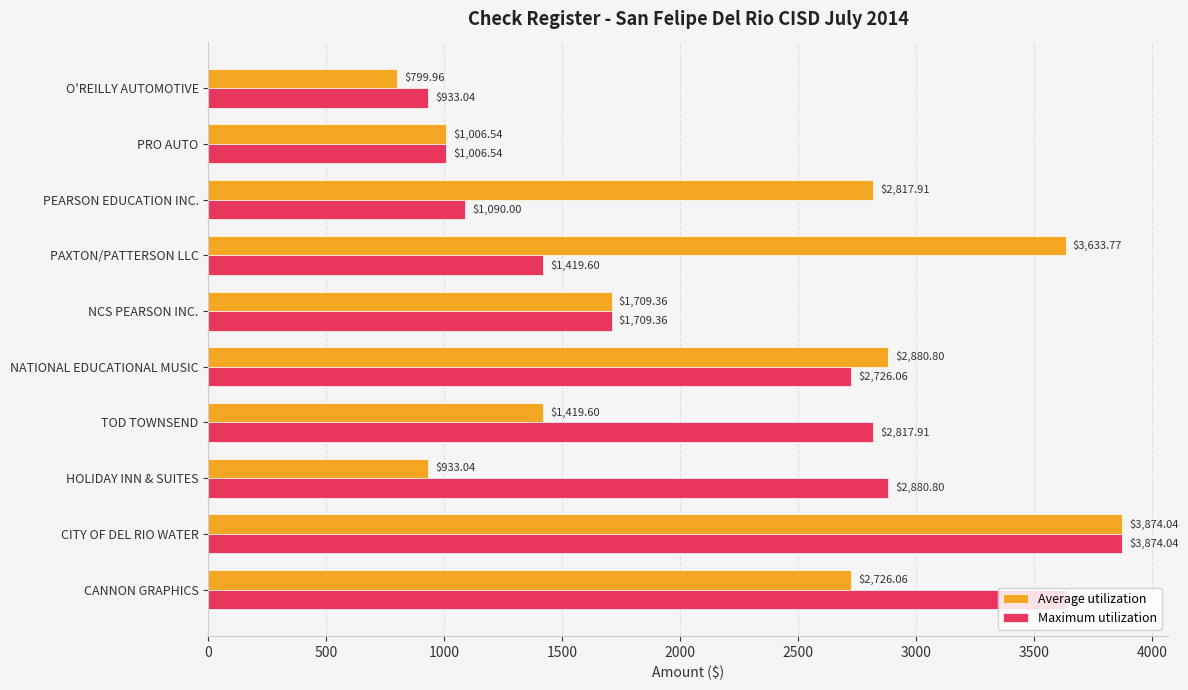

List the series in order of their overall mean, lowest first.

Average utilization, Maximum utilization